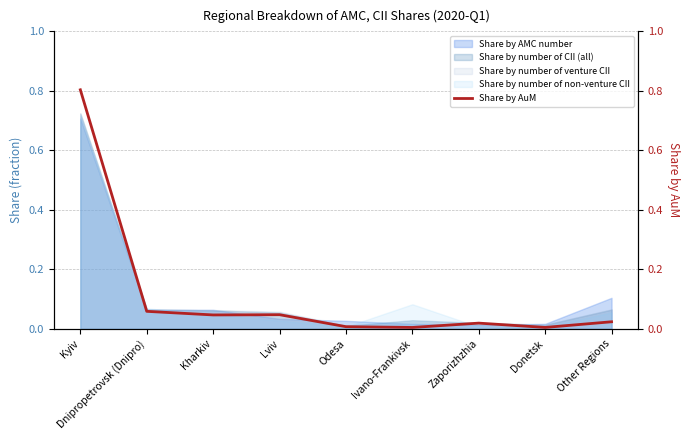

How many points are lower than both their immediate neighbors (excluding endpoints)?

3